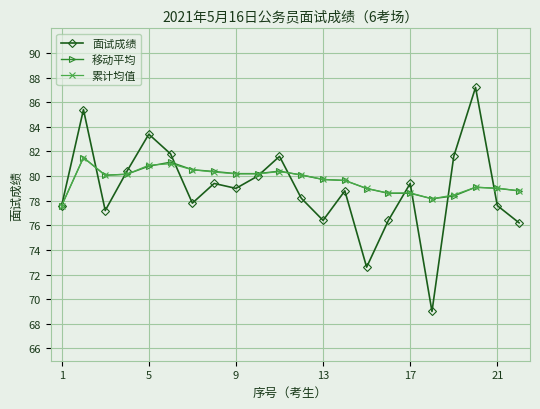

Which series has the widest spread of values?

面试成绩